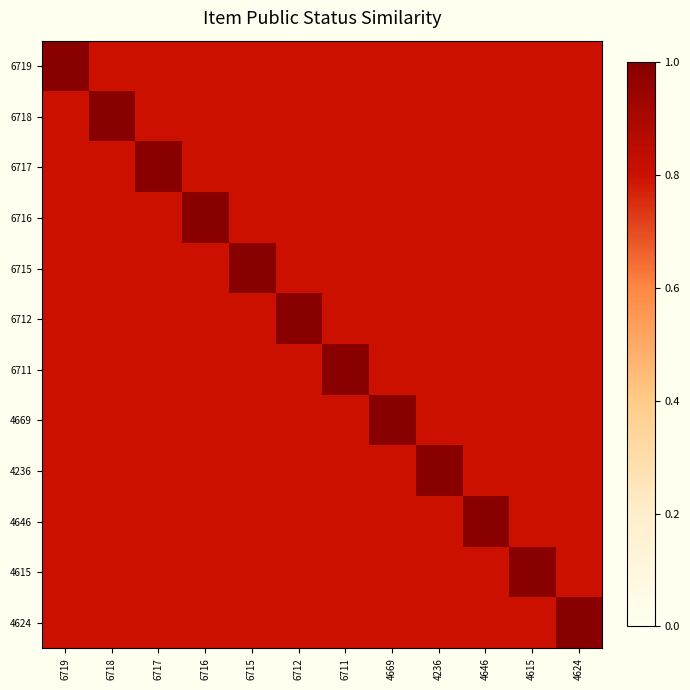

Reading left to right, list all the values displayed in this chart.

6719: 6719=1.0	6718=0.8	6717=0.8	6716=0.8	6715=0.8	6712=0.8	6711=0.8	4669=0.8	4236=0.8	4646=0.8	4615=0.8	4624=0.8
6718: 6719=0.8	6718=1.0	6717=0.8	6716=0.8	6715=0.8	6712=0.8	6711=0.8	4669=0.8	4236=0.8	4646=0.8	4615=0.8	4624=0.8
6717: 6719=0.8	6718=0.8	6717=1.0	6716=0.8	6715=0.8	6712=0.8	6711=0.8	4669=0.8	4236=0.8	4646=0.8	4615=0.8	4624=0.8
6716: 6719=0.8	6718=0.8	6717=0.8	6716=1.0	6715=0.8	6712=0.8	6711=0.8	4669=0.8	4236=0.8	4646=0.8	4615=0.8	4624=0.8
6715: 6719=0.8	6718=0.8	6717=0.8	6716=0.8	6715=1.0	6712=0.8	6711=0.8	4669=0.8	4236=0.8	4646=0.8	4615=0.8	4624=0.8
6712: 6719=0.8	6718=0.8	6717=0.8	6716=0.8	6715=0.8	6712=1.0	6711=0.8	4669=0.8	4236=0.8	4646=0.8	4615=0.8	4624=0.8
6711: 6719=0.8	6718=0.8	6717=0.8	6716=0.8	6715=0.8	6712=0.8	6711=1.0	4669=0.8	4236=0.8	4646=0.8	4615=0.8	4624=0.8
4669: 6719=0.8	6718=0.8	6717=0.8	6716=0.8	6715=0.8	6712=0.8	6711=0.8	4669=1.0	4236=0.8	4646=0.8	4615=0.8	4624=0.8
4236: 6719=0.8	6718=0.8	6717=0.8	6716=0.8	6715=0.8	6712=0.8	6711=0.8	4669=0.8	4236=1.0	4646=0.8	4615=0.8	4624=0.8
4646: 6719=0.8	6718=0.8	6717=0.8	6716=0.8	6715=0.8	6712=0.8	6711=0.8	4669=0.8	4236=0.8	4646=1.0	4615=0.8	4624=0.8
4615: 6719=0.8	6718=0.8	6717=0.8	6716=0.8	6715=0.8	6712=0.8	6711=0.8	4669=0.8	4236=0.8	4646=0.8	4615=1.0	4624=0.8
4624: 6719=0.8	6718=0.8	6717=0.8	6716=0.8	6715=0.8	6712=0.8	6711=0.8	4669=0.8	4236=0.8	4646=0.8	4615=0.8	4624=1.0